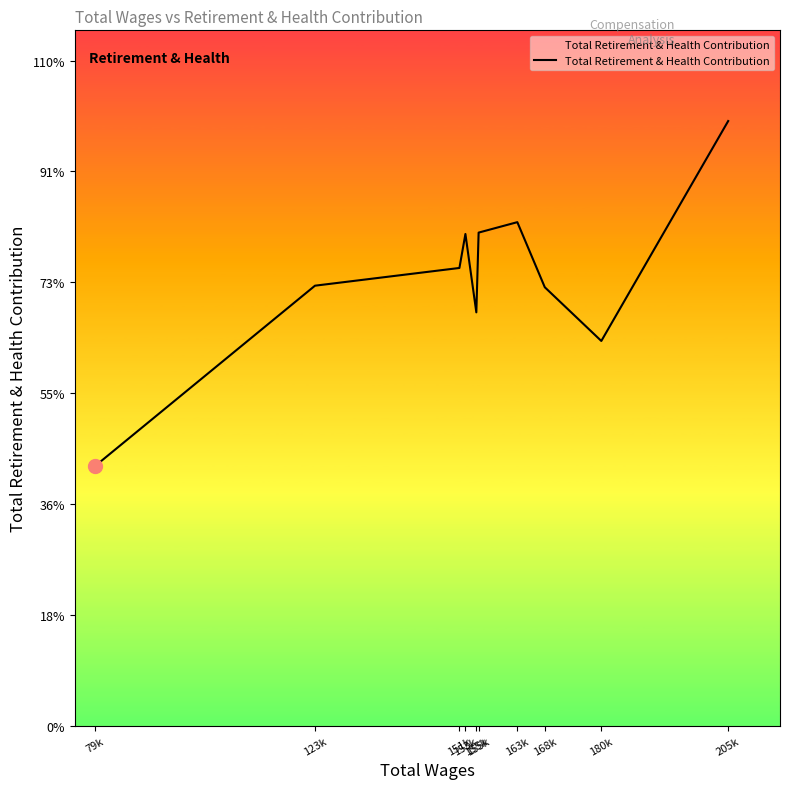

List the labels in order of value, smallest first.

79k, 180k, 155k, 168k, 123k, 151k, 153k, 155k, 163k, 205k